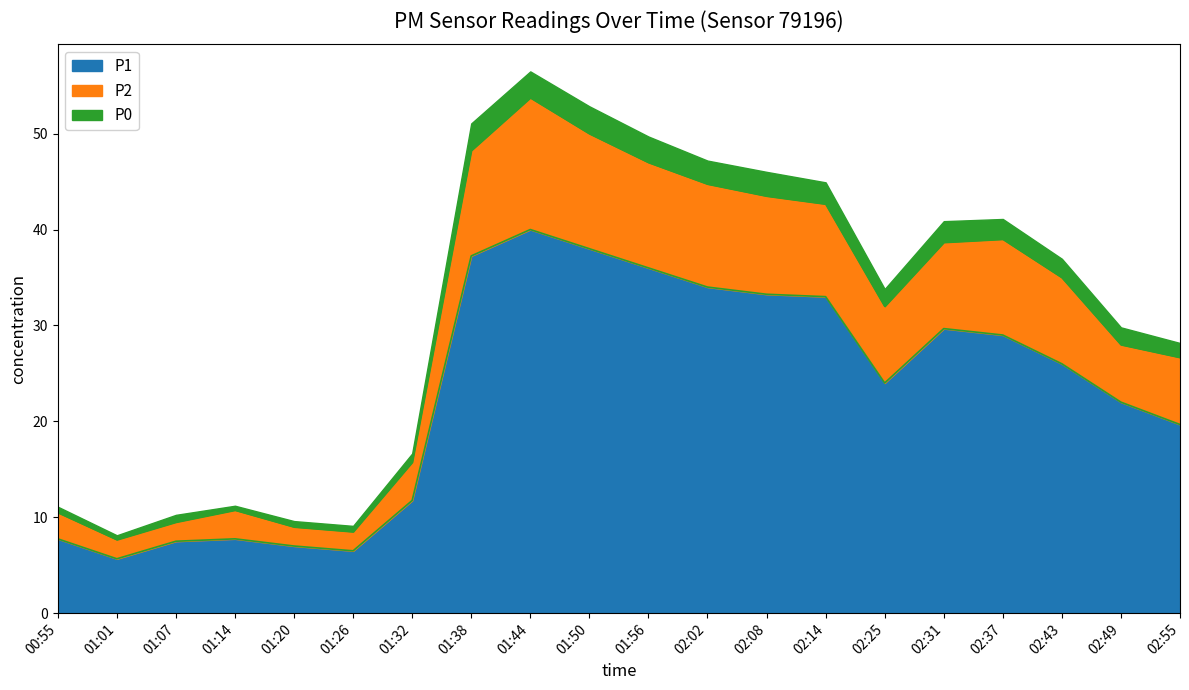

List the labels in order of P1 value, smallest first.

01:01, 01:26, 01:20, 01:07, 00:55, 01:14, 01:32, 02:55, 02:49, 02:25, 02:43, 02:37, 02:31, 02:14, 02:08, 02:02, 01:56, 01:38, 01:50, 01:44